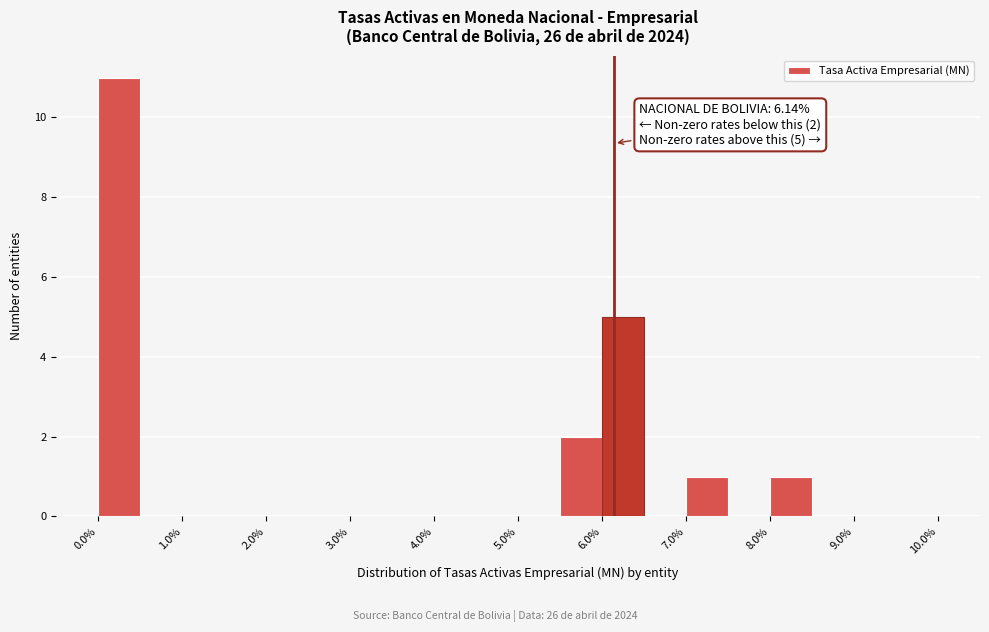

Over which range of the x-axis is the bar tallest?

0.0 to 0.5